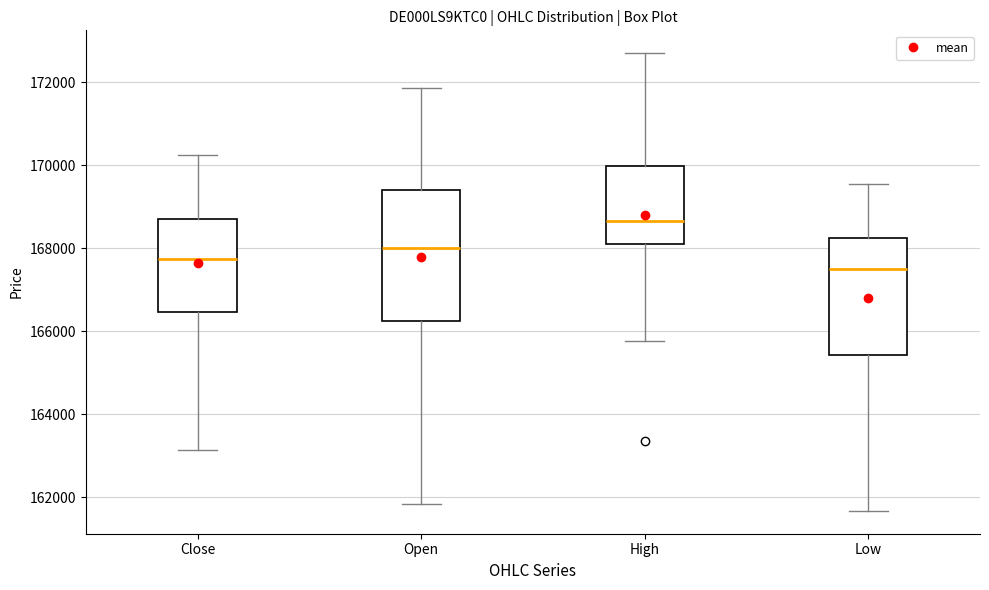

Reading left to right, read every box against the y-axis: the position of its median line, the range the box covers, and the ends of its whiskers. The values are not printed on the chart, so give them approximately, as read against the axis.

Close: median 167800, box 166400 to 168800, whiskers 163200 to 170200
Open: median 168000, box 166200 to 169400, whiskers 161800 to 171800
High: median 168600, box 168000 to 170000, whiskers 165800 to 172600
Low: median 167600, box 165400 to 168200, whiskers 161600 to 169600